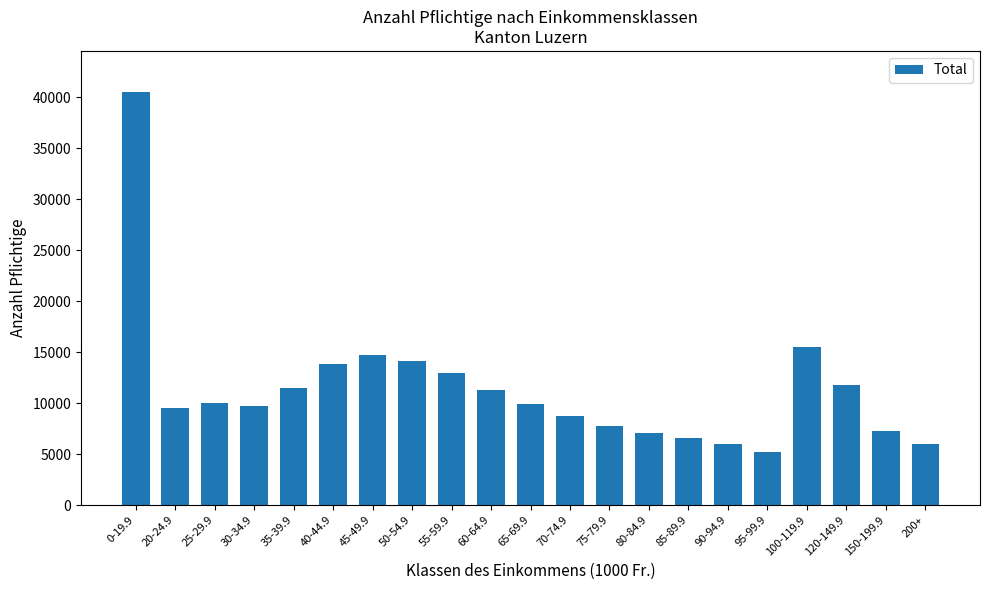

Is it true that the value at 120-149.9 is 7672?

False